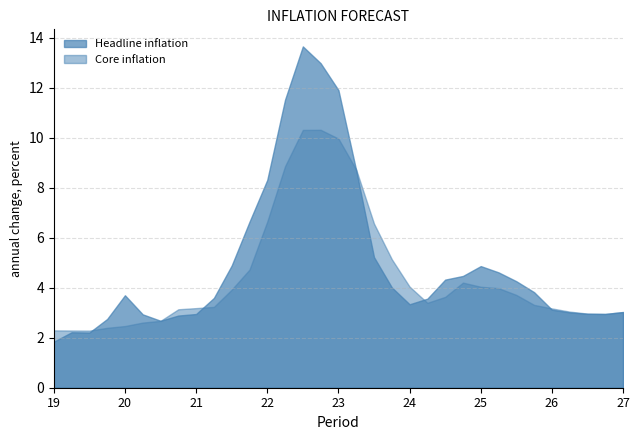

What is the minimum value shown in the chart?

1.8